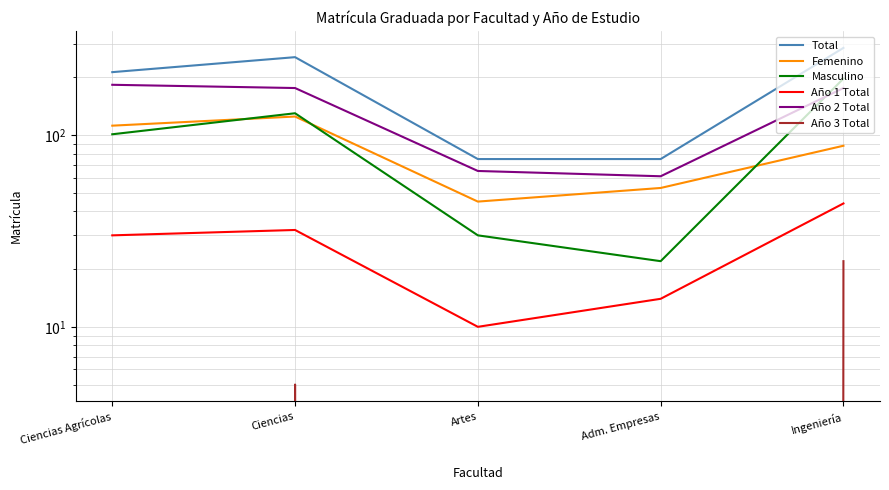

What position from the right is Ciencias Agrícolas?

5